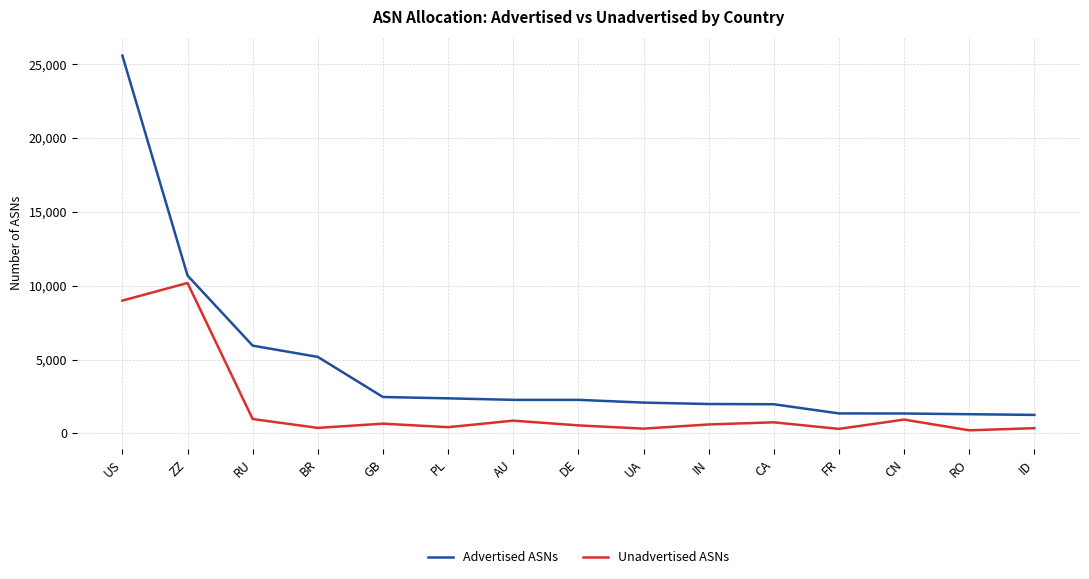

Which series has the largest total across all categories?

Advertised ASNs